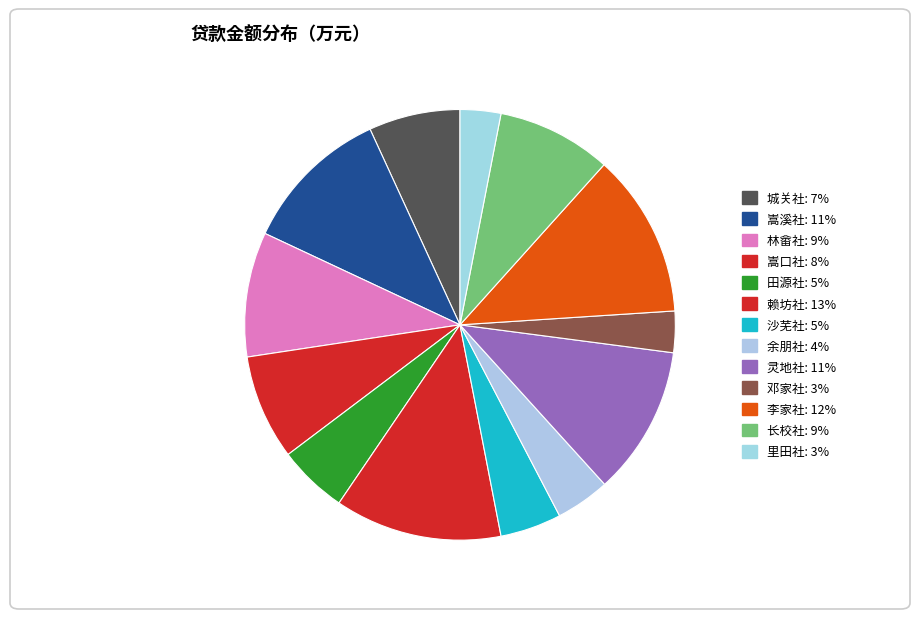

Which slice is the largest?

赖坊社